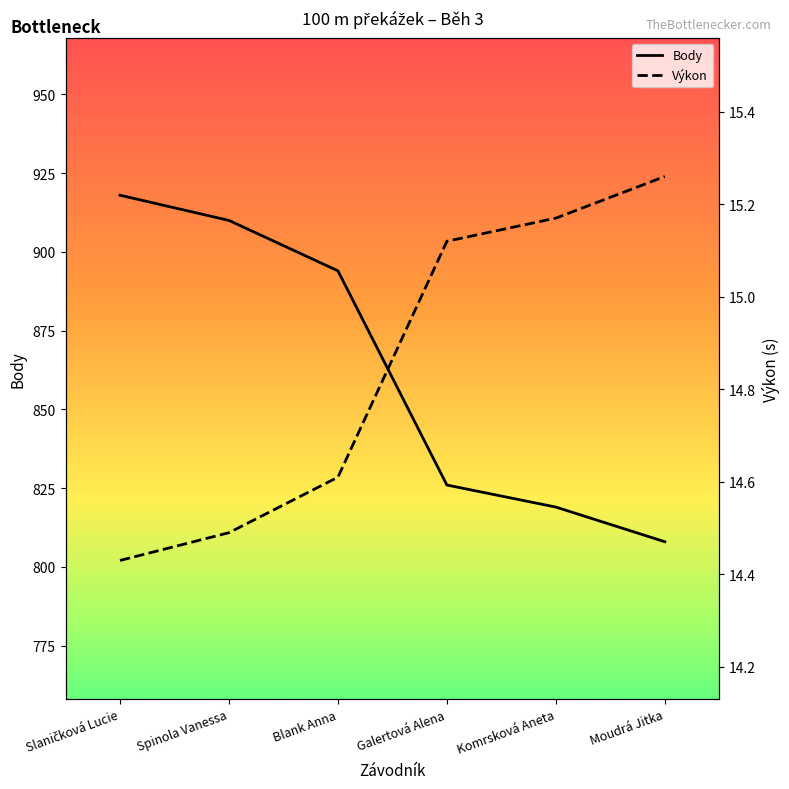

What are all the series names shown in the legend?

Body, Výkon